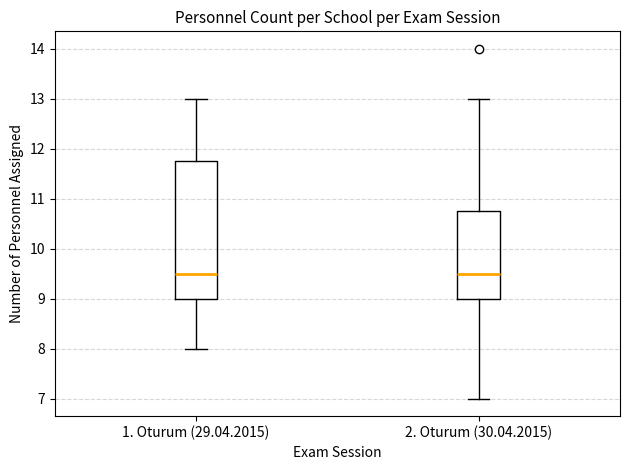

Which box is the tallest, from its lower edge to its upper edge?

1. Oturum (29.04.2015)